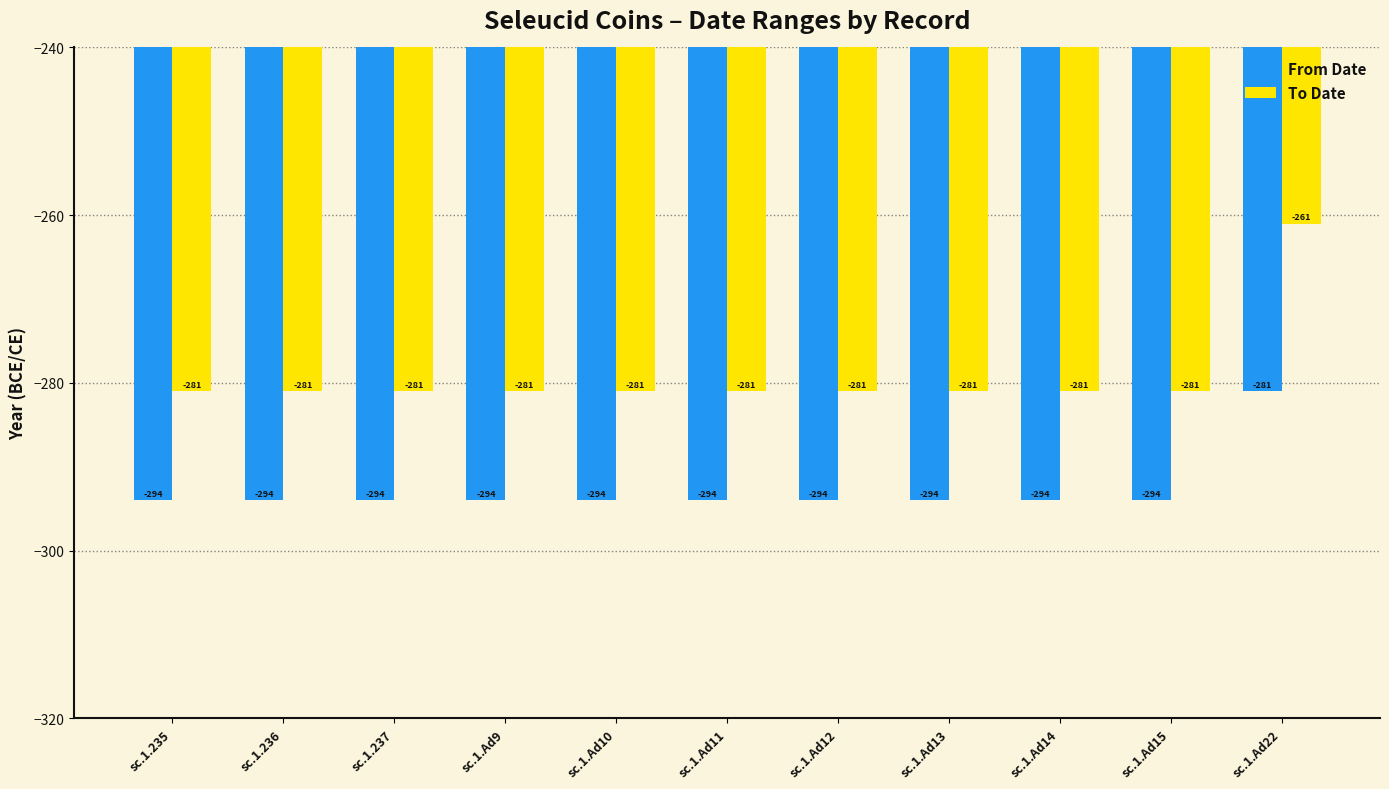

Which series has the largest range (max minus min)?

To Date